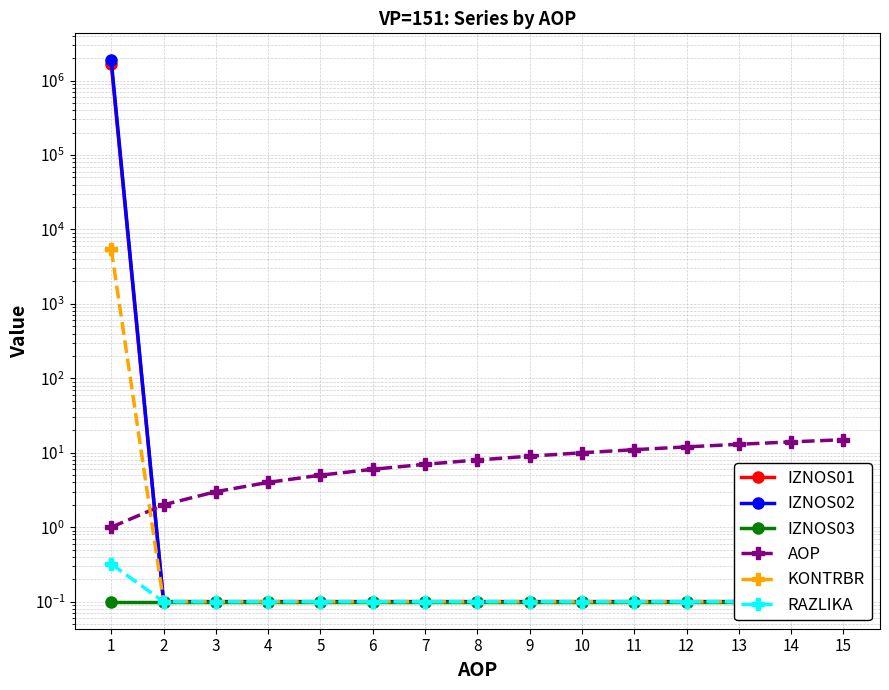

Is it true that AOP equals 8.0 at 8?

True